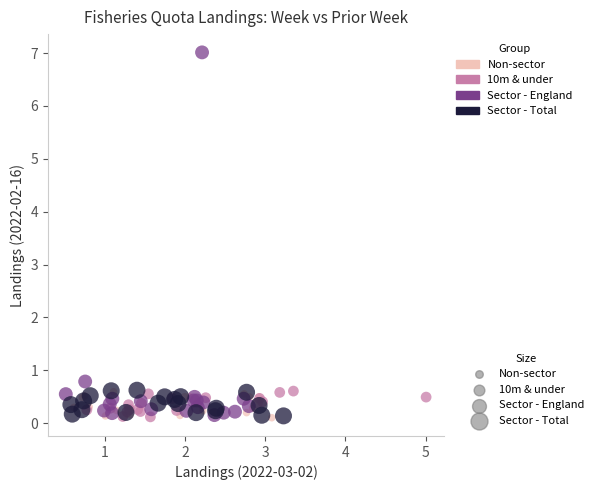

Which series reaches the maximum Y coordinate?

Sector - England